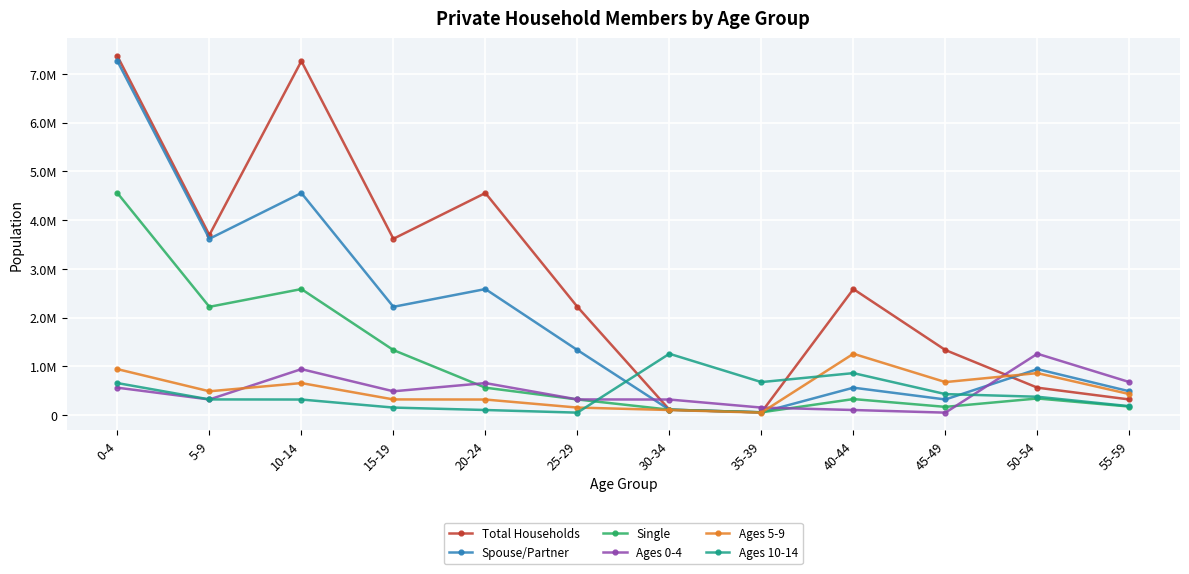

What are all the series names shown in the legend?

Total Households, Spouse/Partner, Single, Ages 0-4, Ages 5-9, Ages 10-14